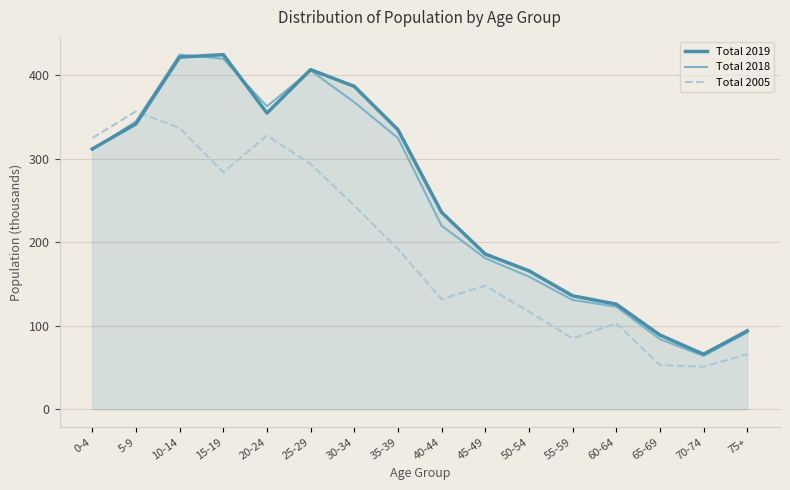

True or false: Total 2018 has a value of 325 at 35-39.

True